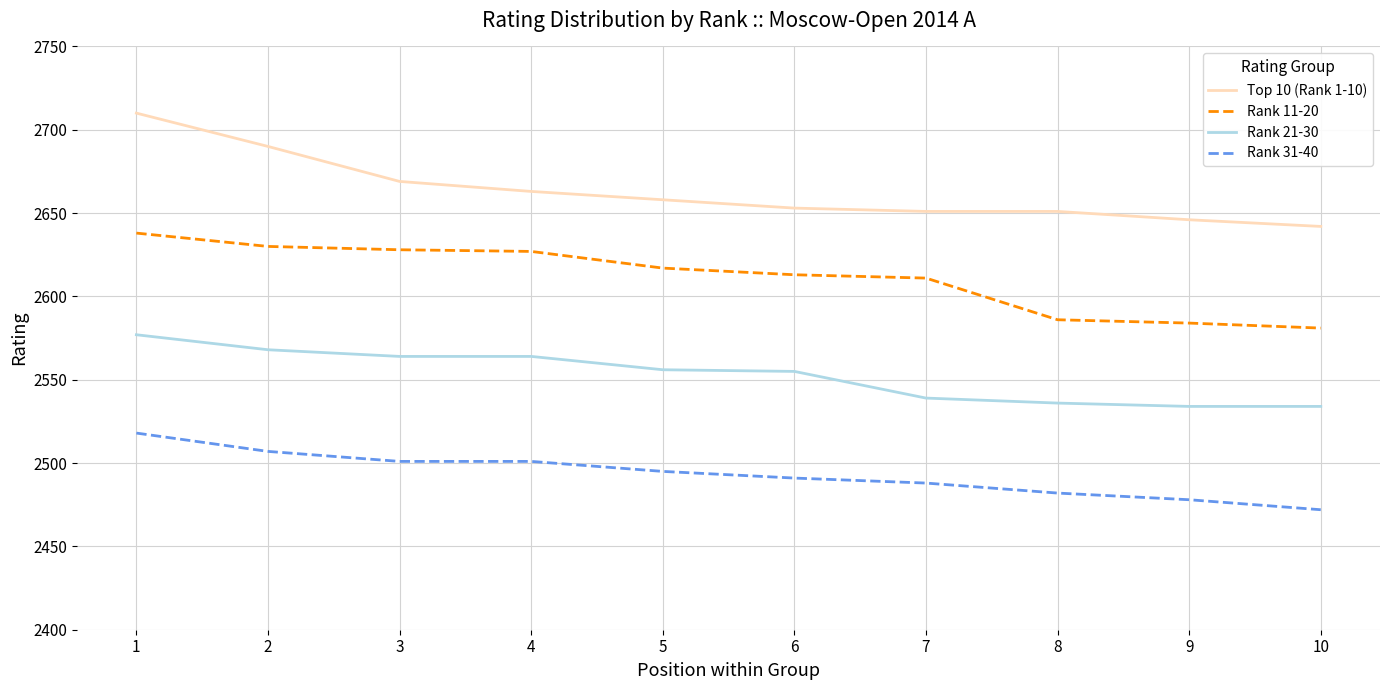

Which category has the lowest value across all series?

10